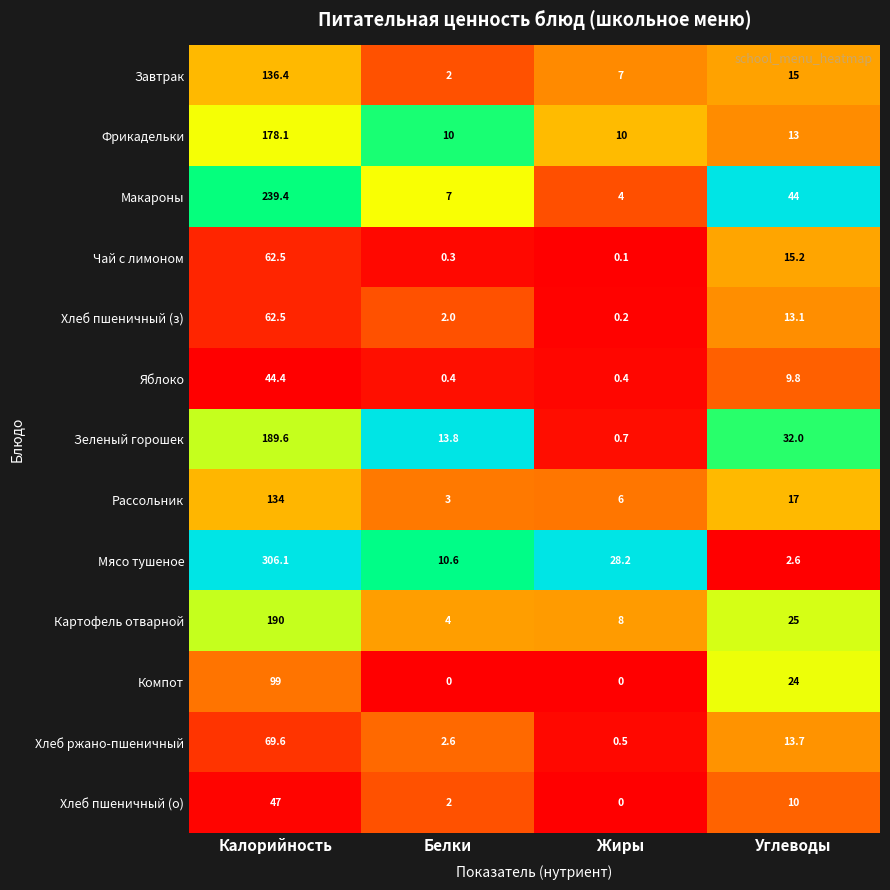

At which label does Зеленый горошек reach its peak?

Калорийность